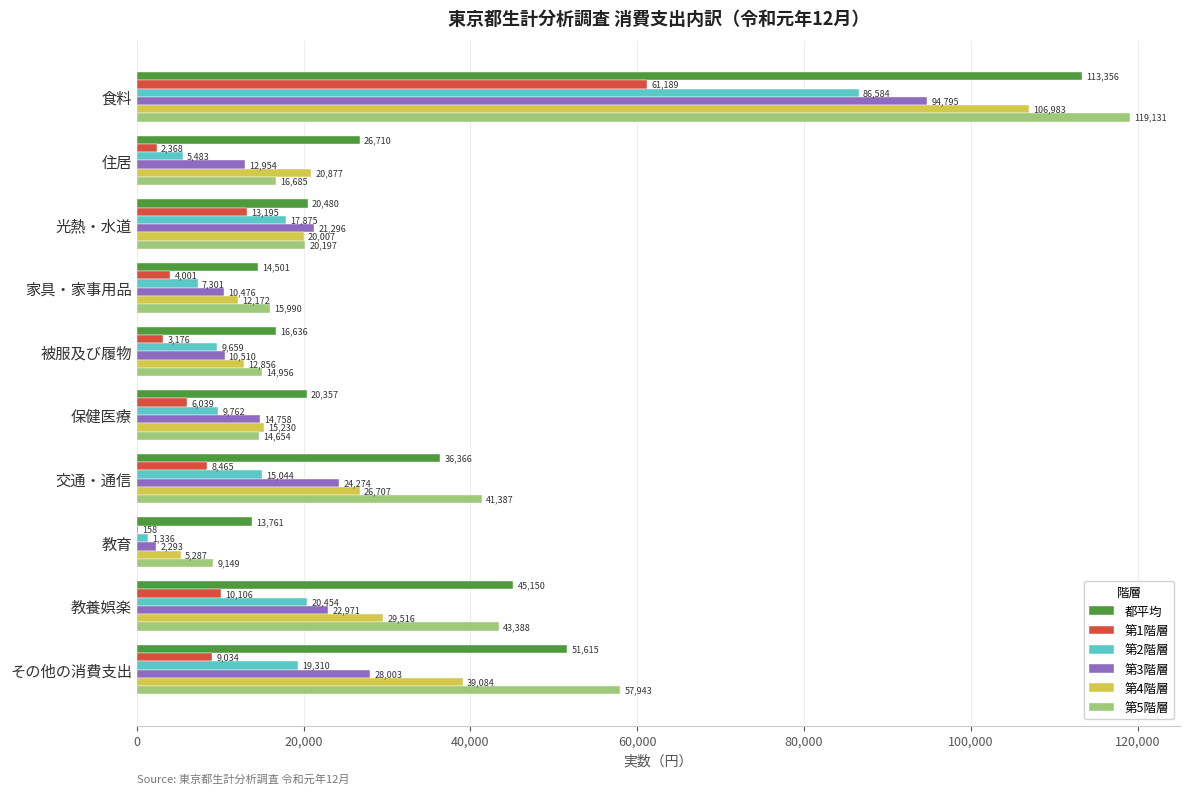

What is the sum of all 第2階層 values?

192808